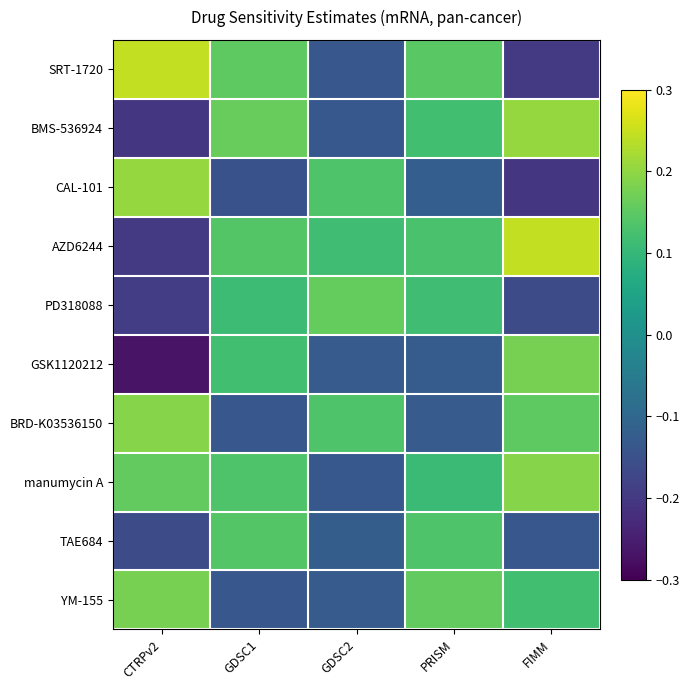

List the series in order of their peak value, highest first.

SRT-1720, AZD6244, BMS-536924, CAL-101, BRD-K03536150, manumycin A, GSK1120212, YM-155, PD318088, TAE684